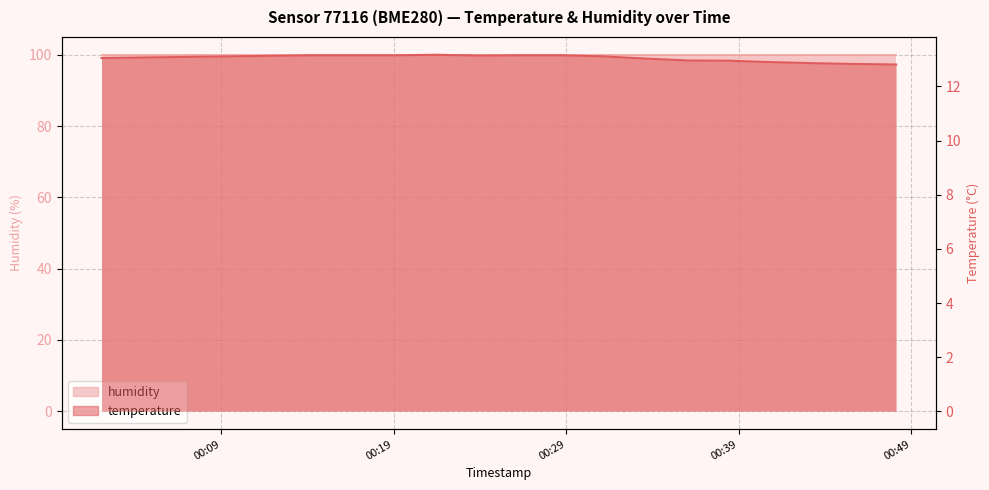

What is the difference between the values at 2023-05-10T00:02:03 and 2023-05-10T00:45:41?

0.2